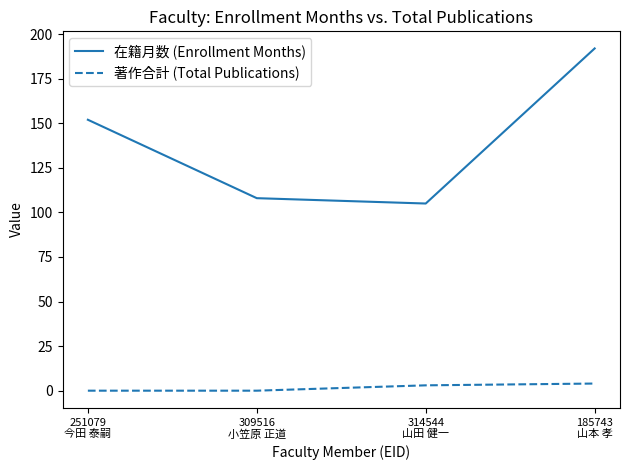

Which series has the widest spread of values?

在籍月数 (Enrollment Months)